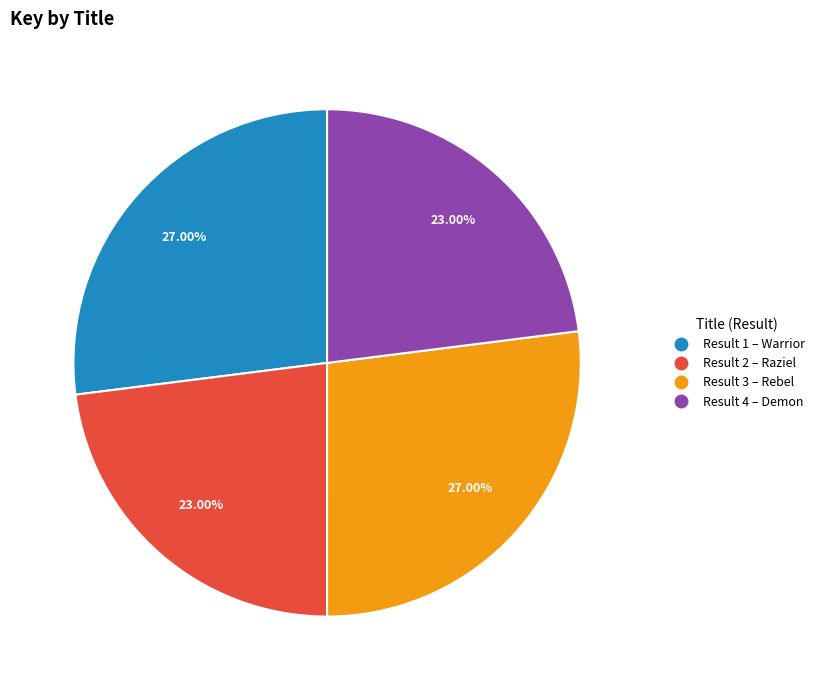

Does any single category account for the majority?

No